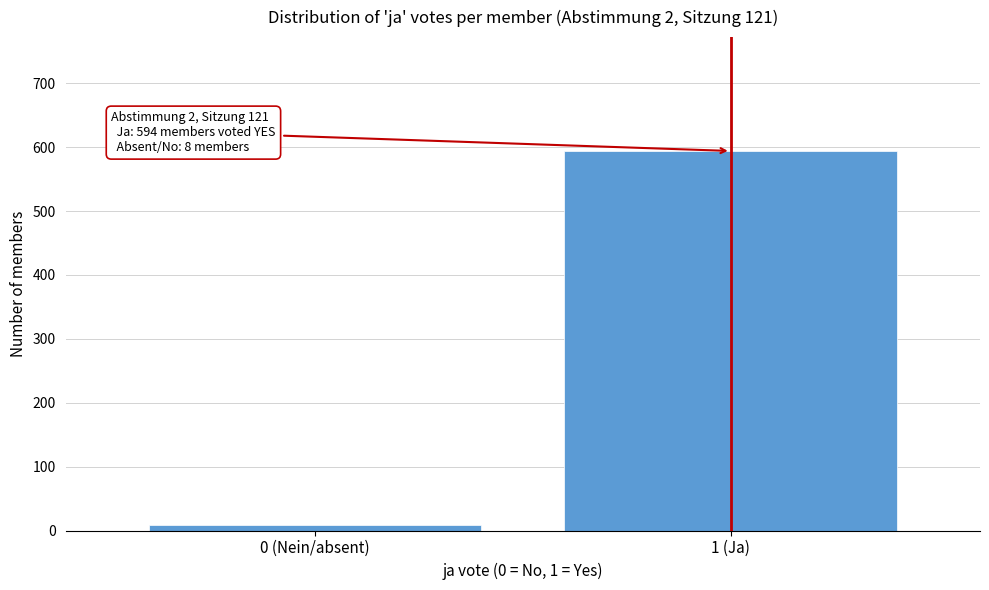

Reading right to left, transcribe all the data shown in this chart.

1 (Ja)=594	0 (Nein/absent)=8